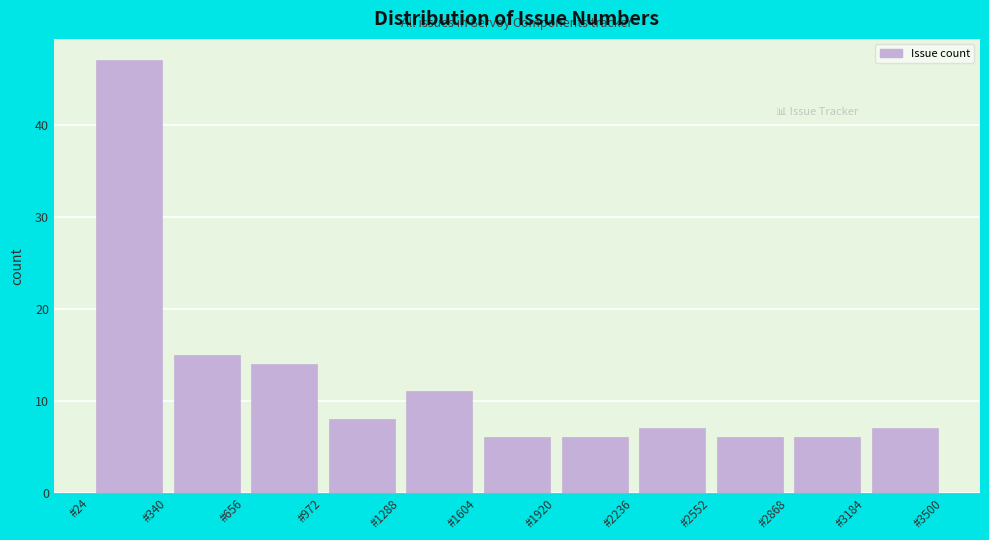

What is the height of the bar covering 2550 to 2850 on the x-axis? Neither the bar edges nor the heights are printed on the chart, so give them approximately, as read against the axes.

6